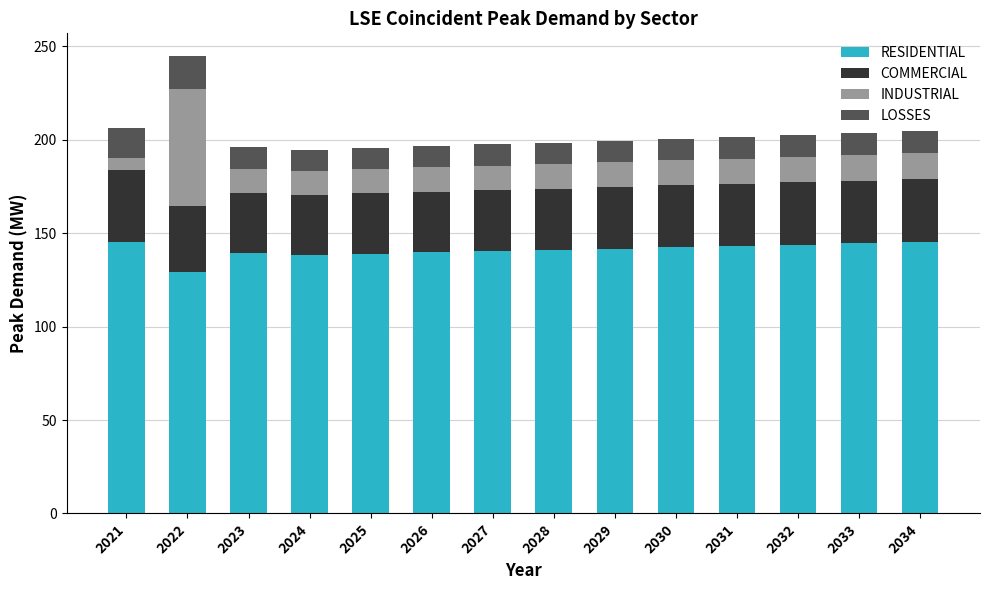

What is the total value across all series at 2028?

198.5